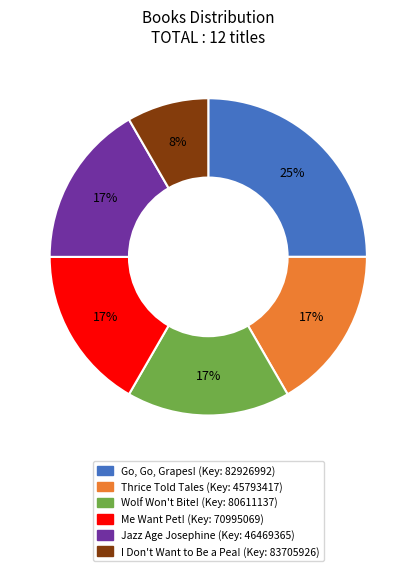

To the nearest percent, what percentage of the pie is Thrice Told Tales?

17%